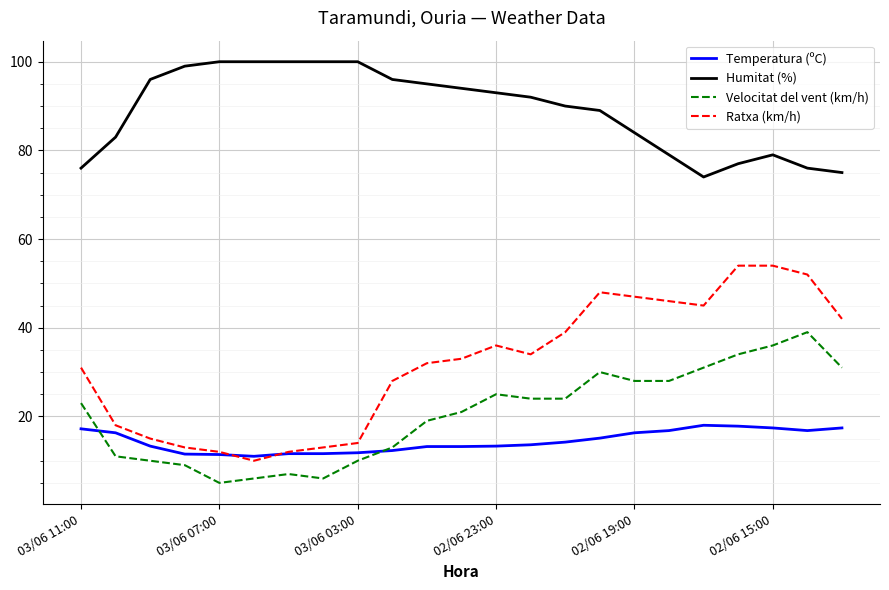

True or false: Ratxa (km/h) and Humitat (%) intersect in this chart.

False